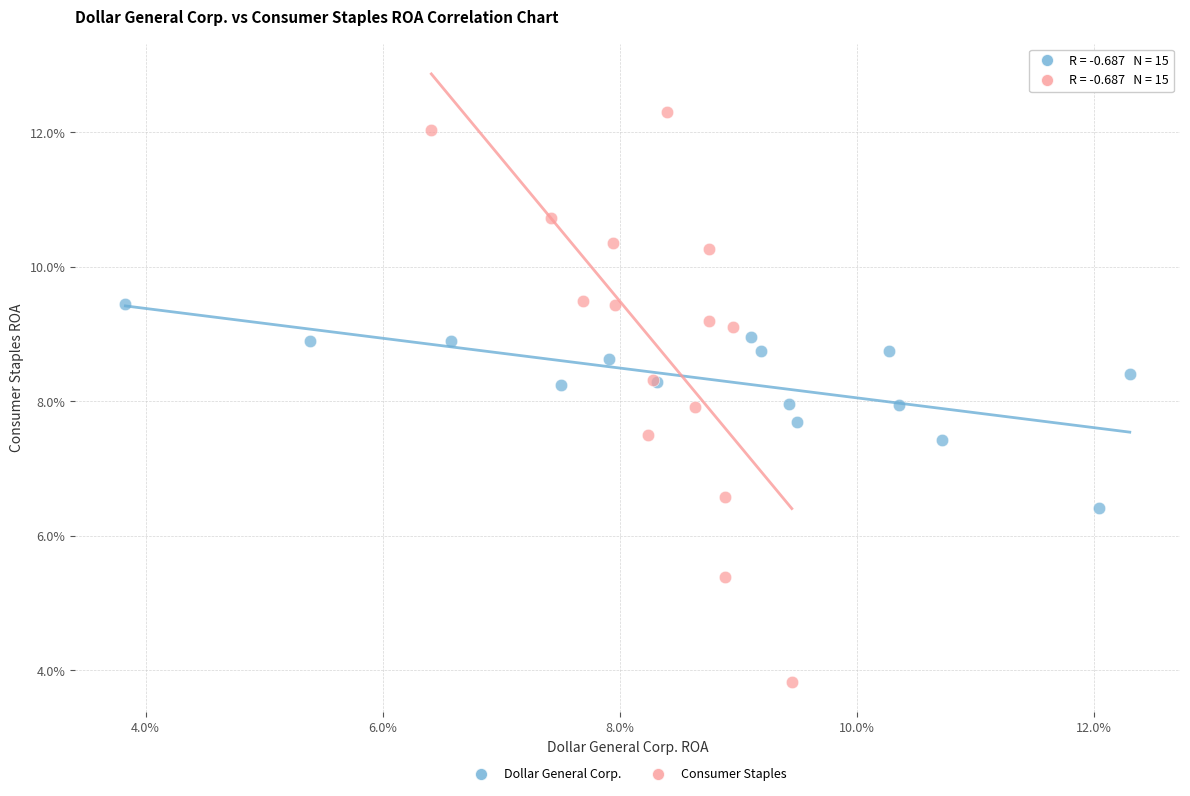

Which series contains the lowest Y value?

Consumer Staples